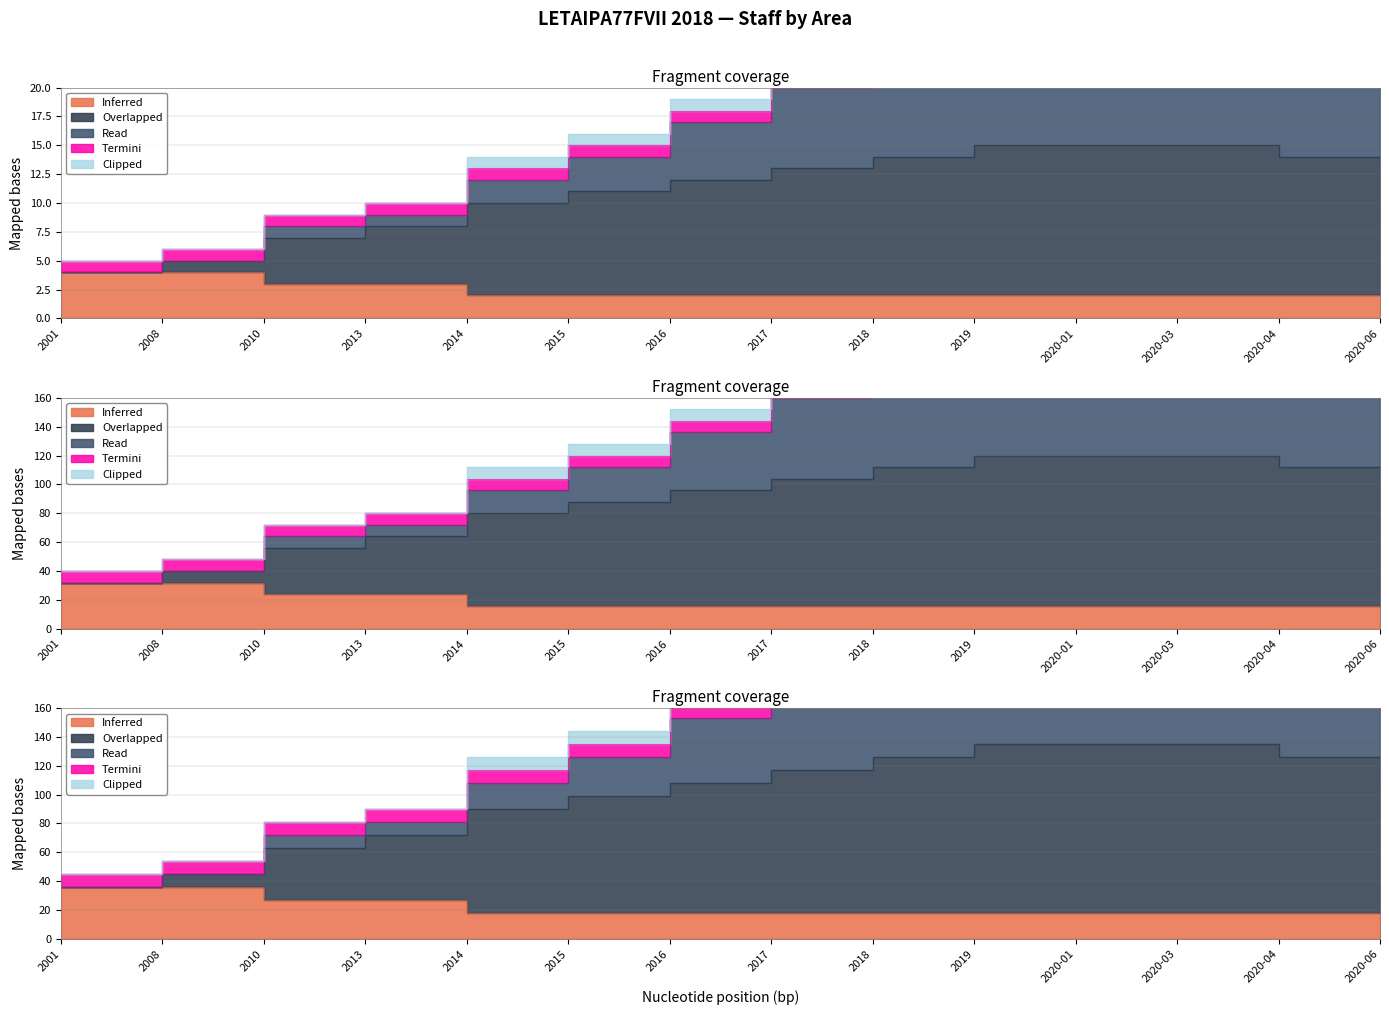

True or false: Director Operativo and Direccion General cross at least once.

False